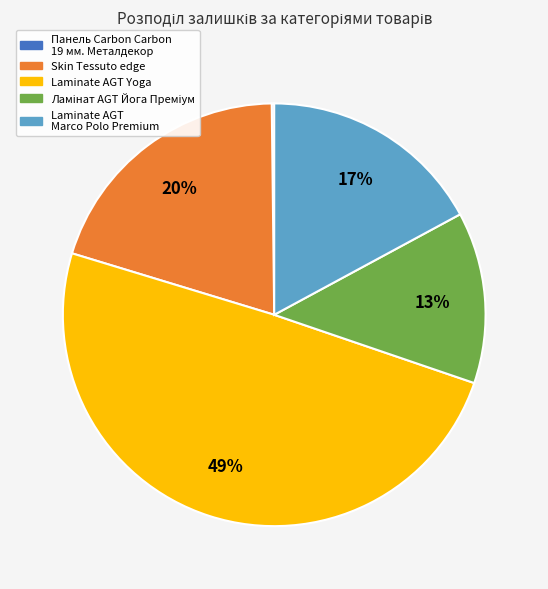

To the nearest percent, what is the difference between the largest and smallest slice percentages?

49%